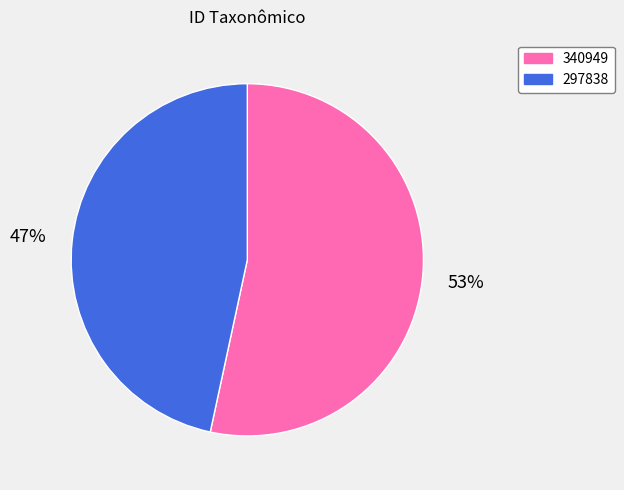

Which slice is the smallest?

297838